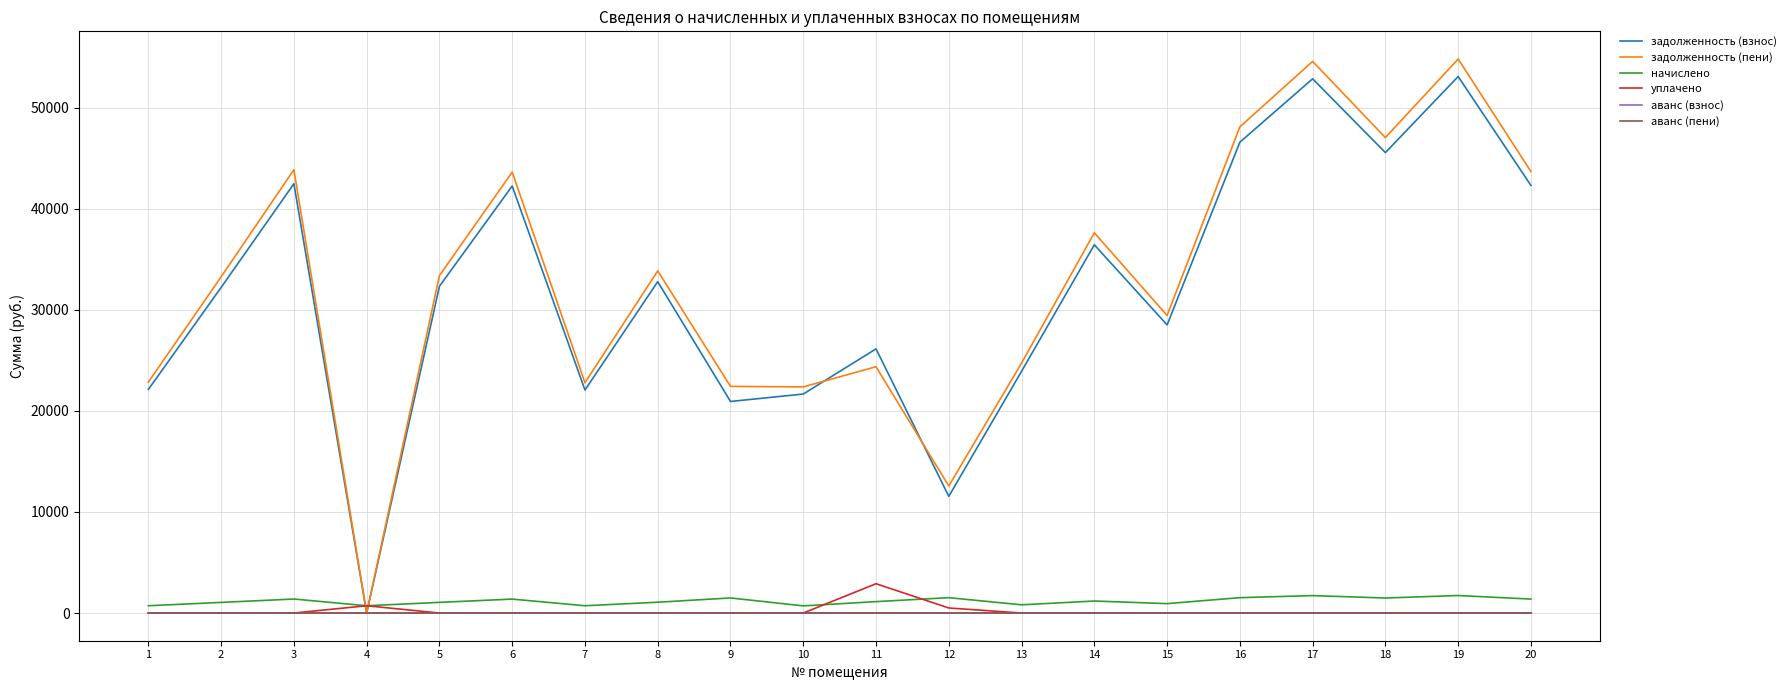

How many intersections are there between задолженность (взнос) and уплачено?

2